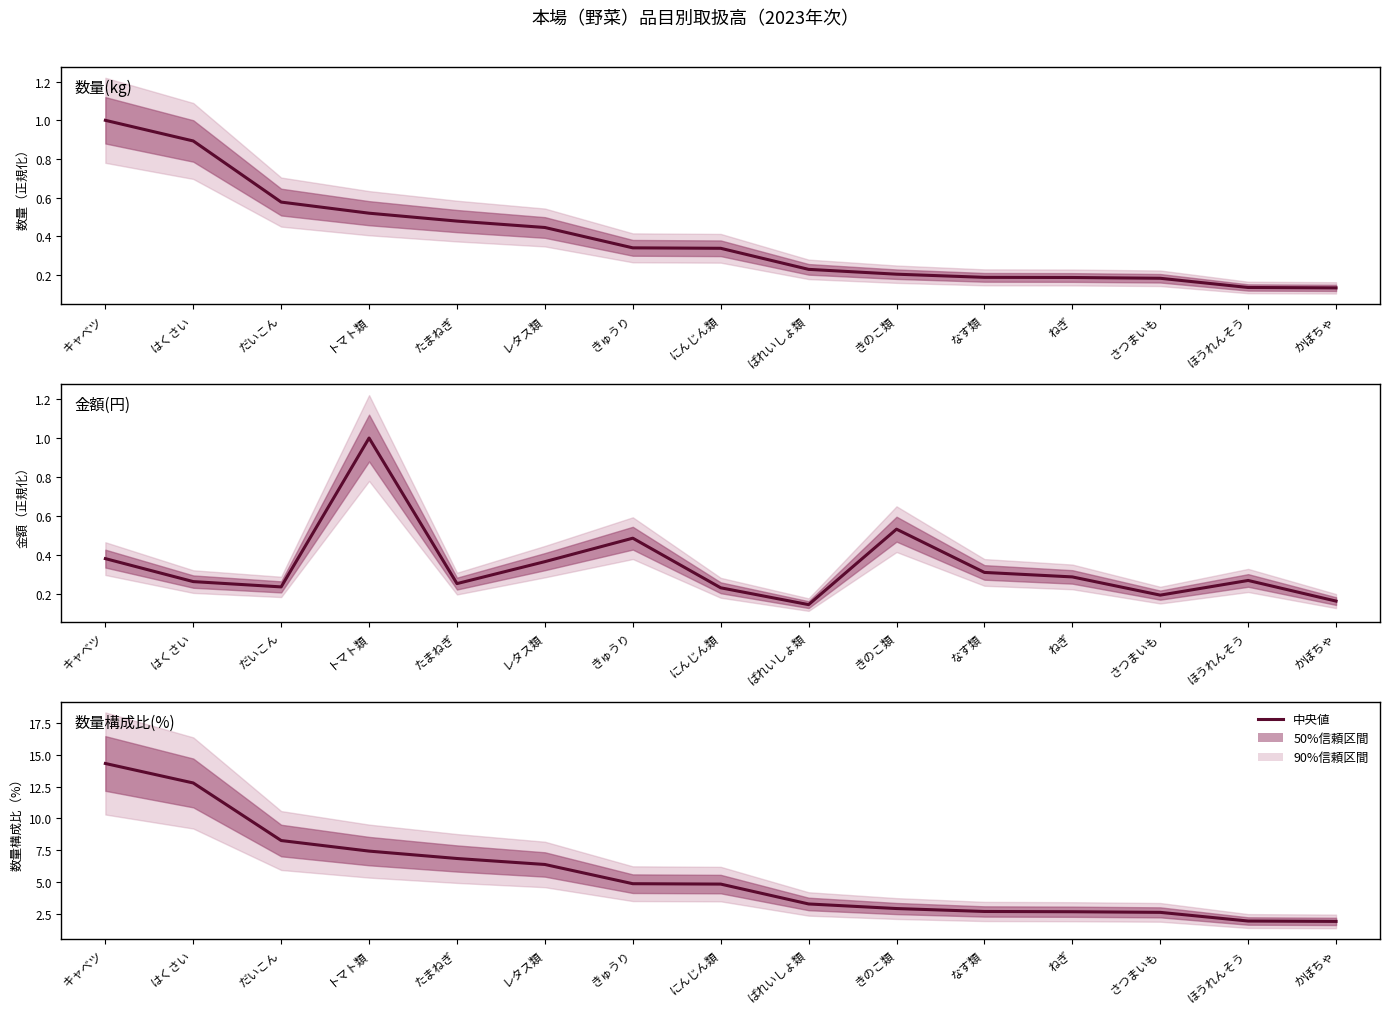

What is the difference between the highest and lowest values at だいこん?

8.0